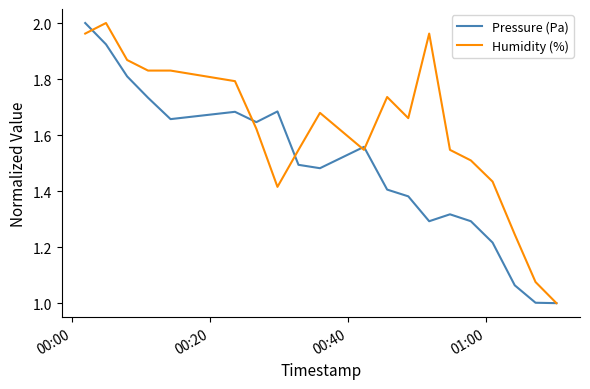

What are all the series names shown in the legend?

Pressure (Pa), Humidity (%)